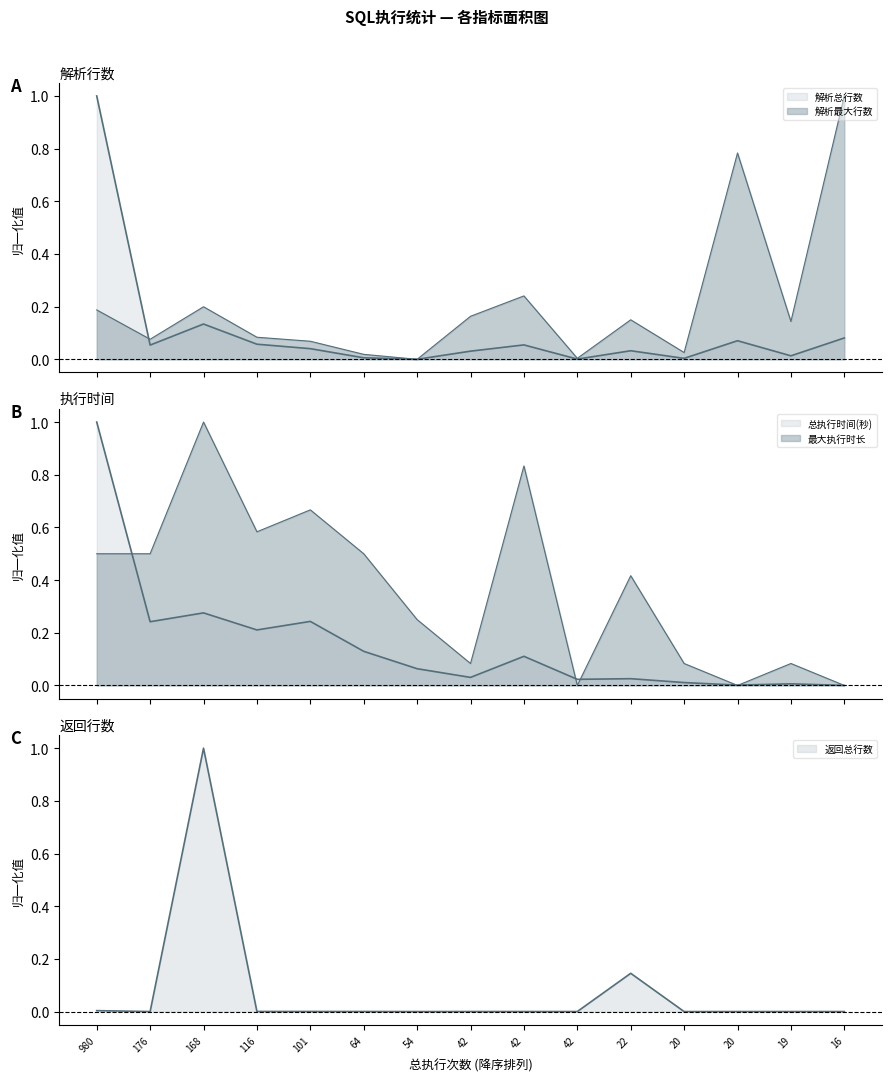

What is the difference between the second highest and minimum values in the 最大执行时长 series?

0.8